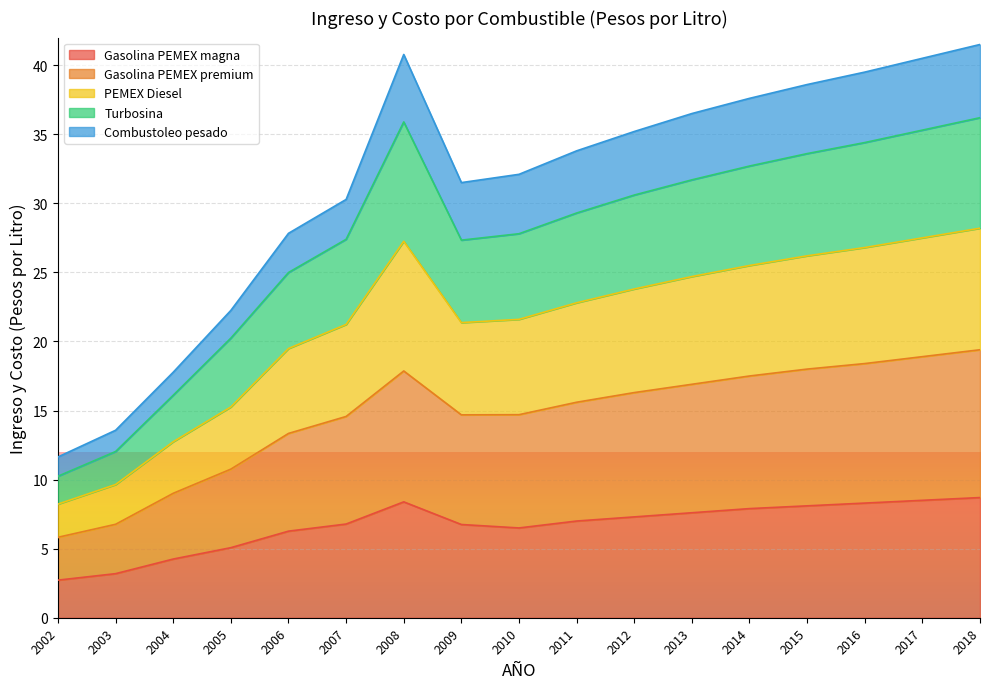

What is the lowest value of the Gasolina PEMEX premium series?

5.8